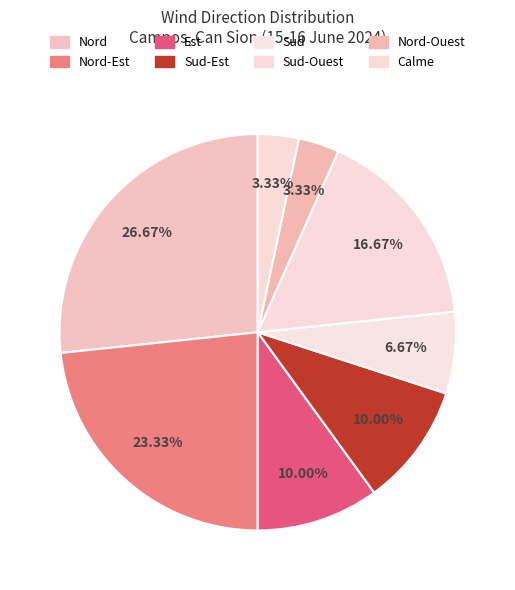

How many slices are in this pie chart?

8